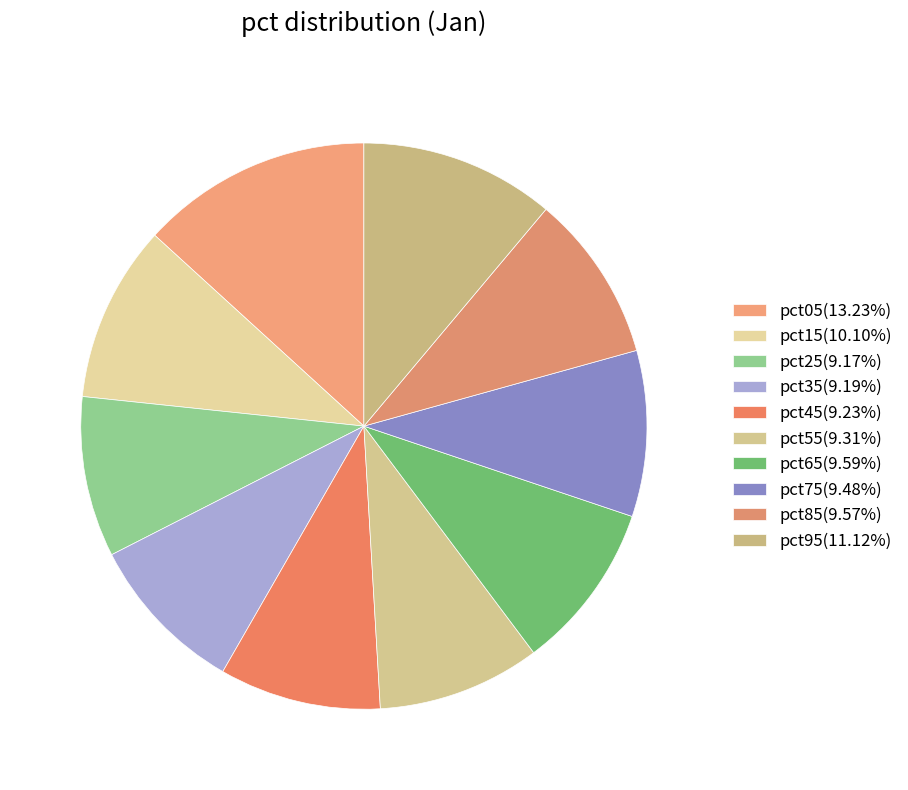

Combined, do pct05 and pct85 account for over 50%?

No